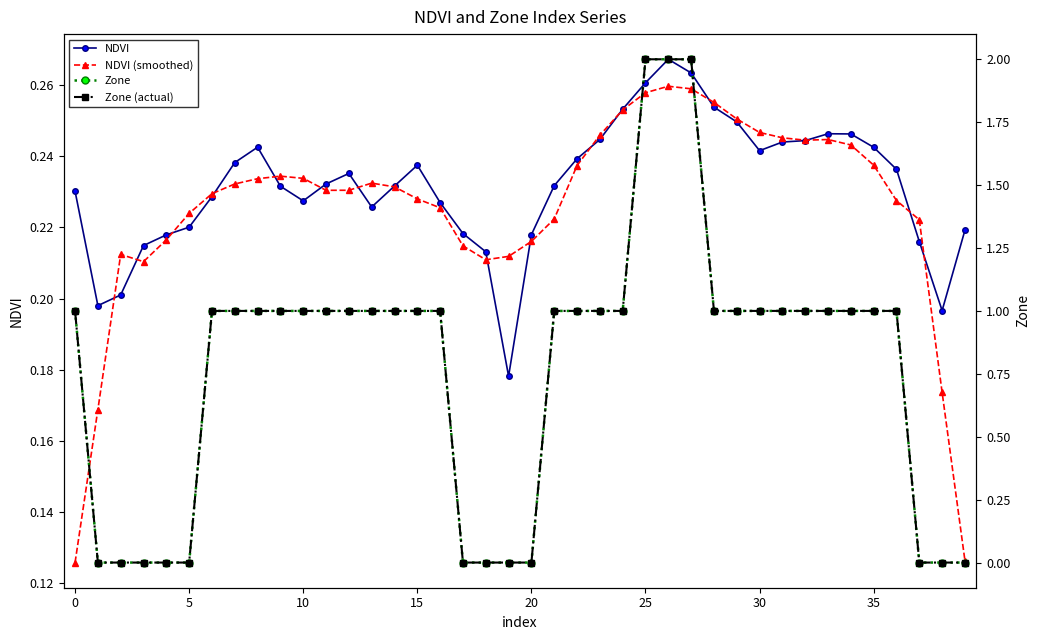

True or false: NDVI has more than 0 interior local peaks.

True